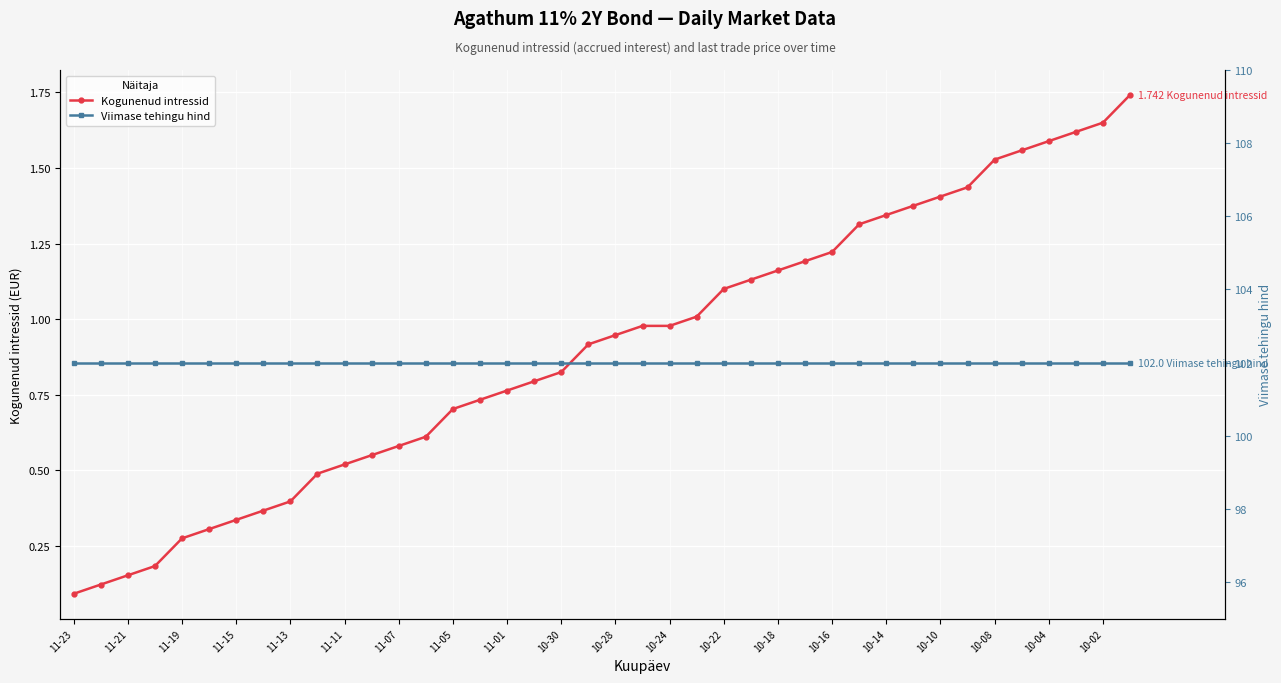

Is it true that Kogunenud intressid equals 0.7 at 10-02?

False